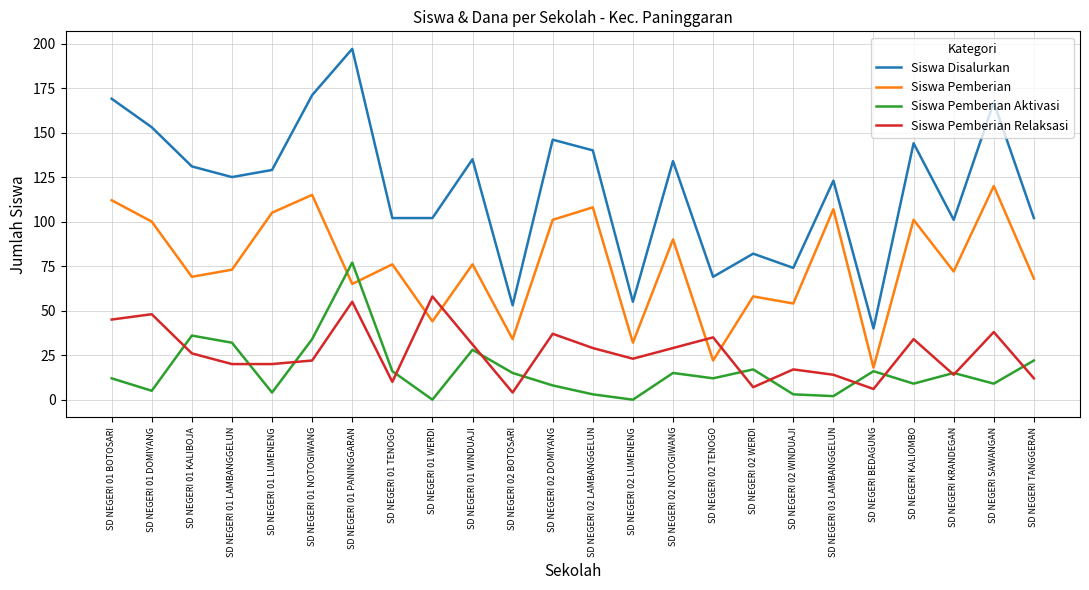

Which series has the largest range (max minus min)?

Siswa Disalurkan